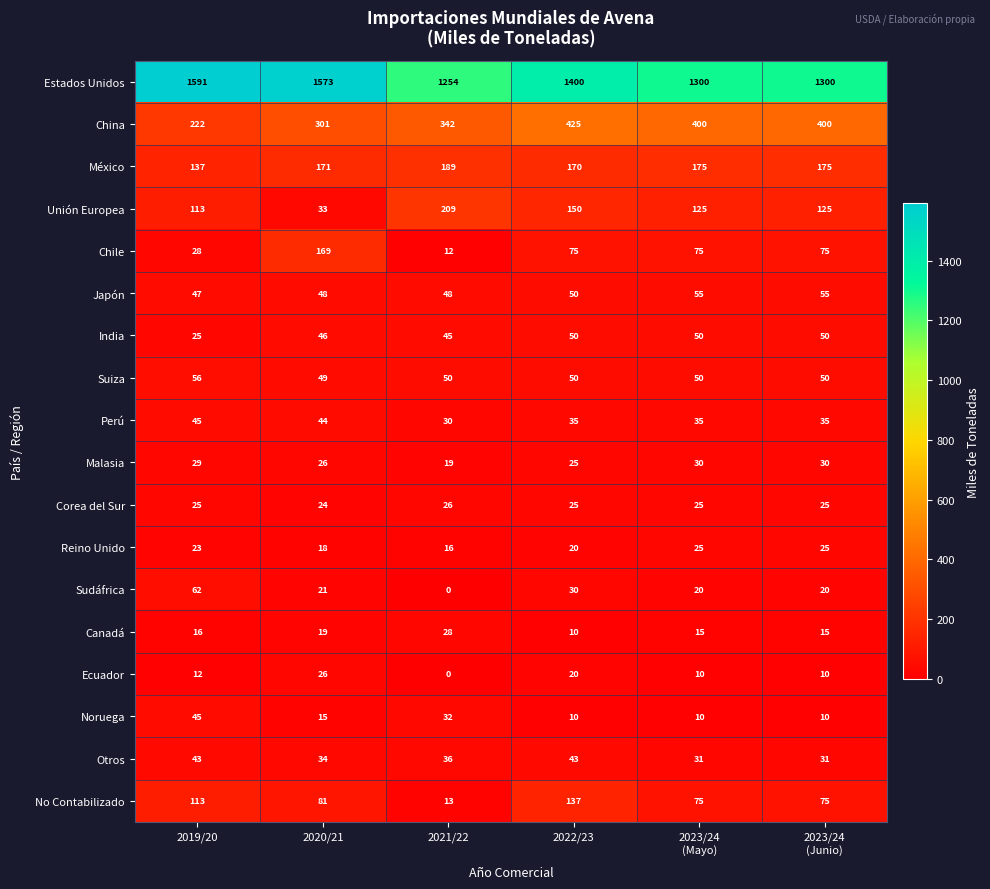

What is the lowest value of the Otros series?

31